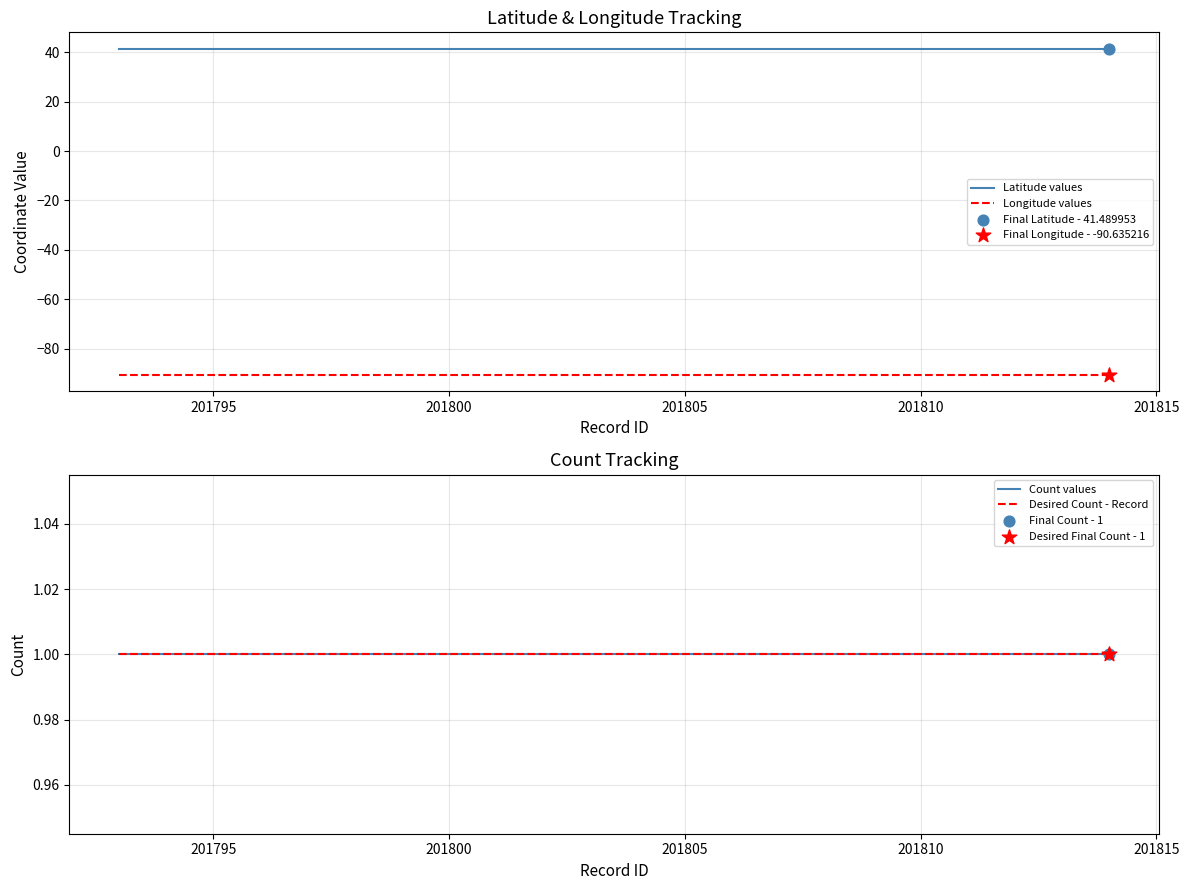

At how many categories does at least one series exceed -70?

3